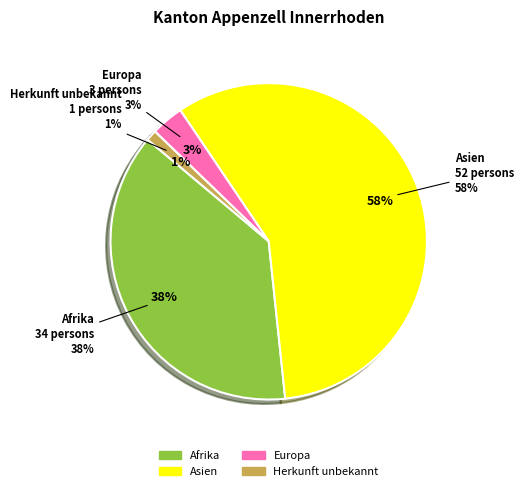

To the nearest percent, what is the combined percentage of Europa and Herkunft unbekannt?

4%